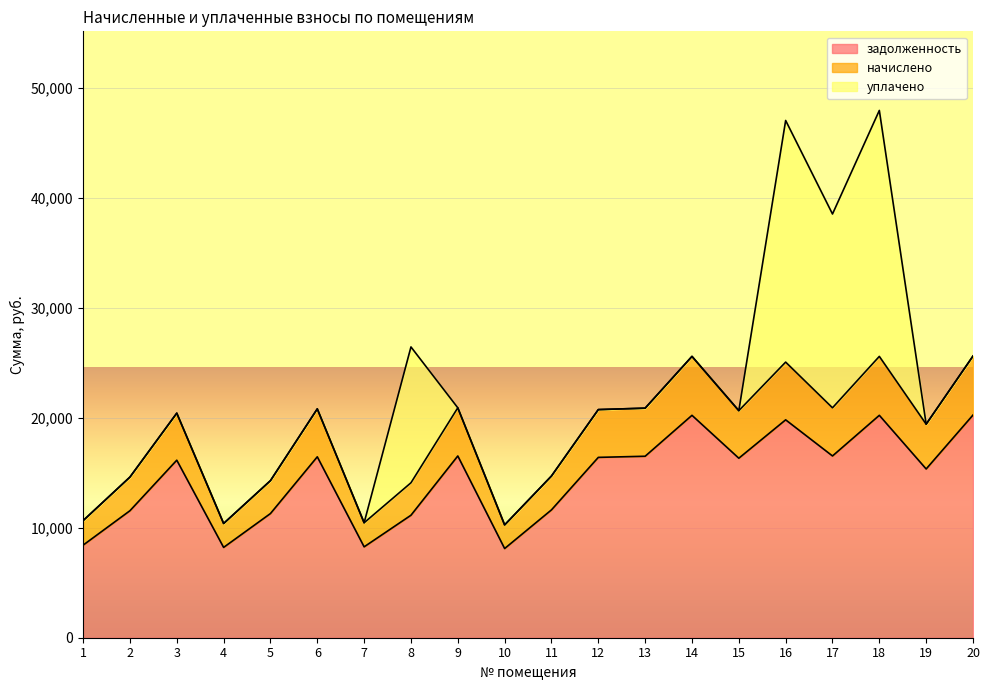

How many interior local valleys does the начислено series have?

6